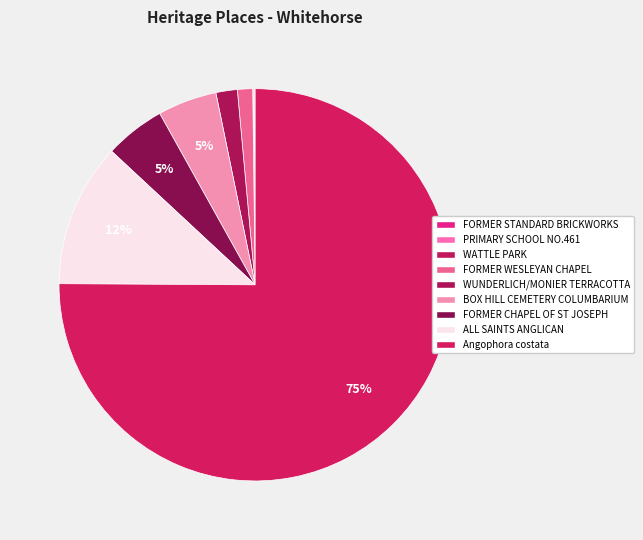

Combined, what portion of the pie is ALL SAINTS ANGLICAN and BOX HILL CEMETERY COLUMBARIUM?

16.7%